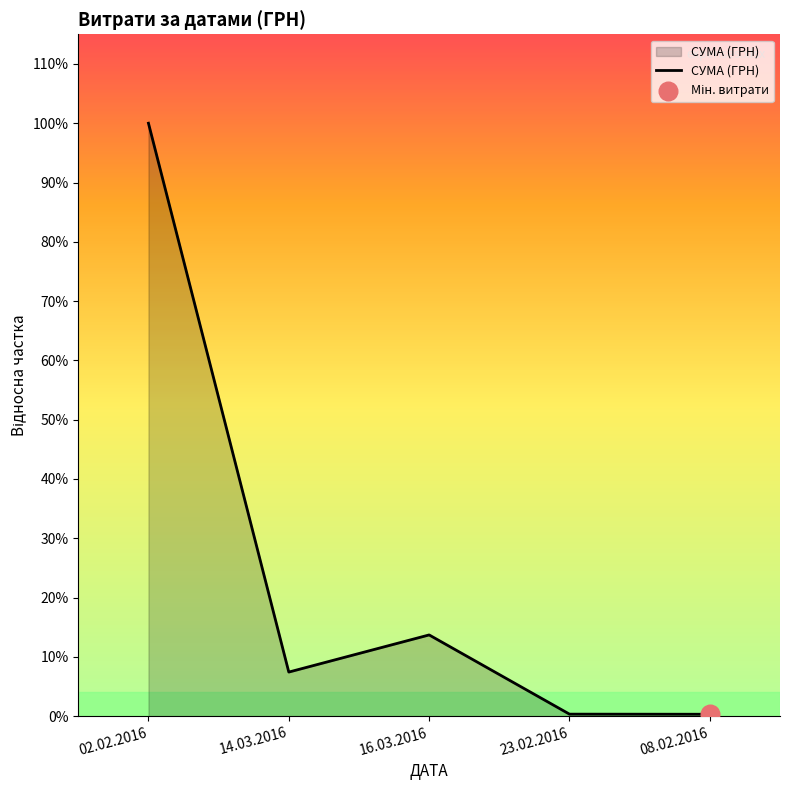

What is the change in value from 16.03.2016 to 23.02.2016?

-13252.7